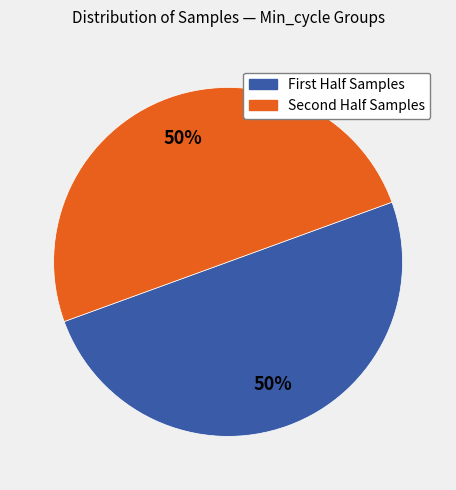

To the nearest percent, what is the average slice percentage?

50%